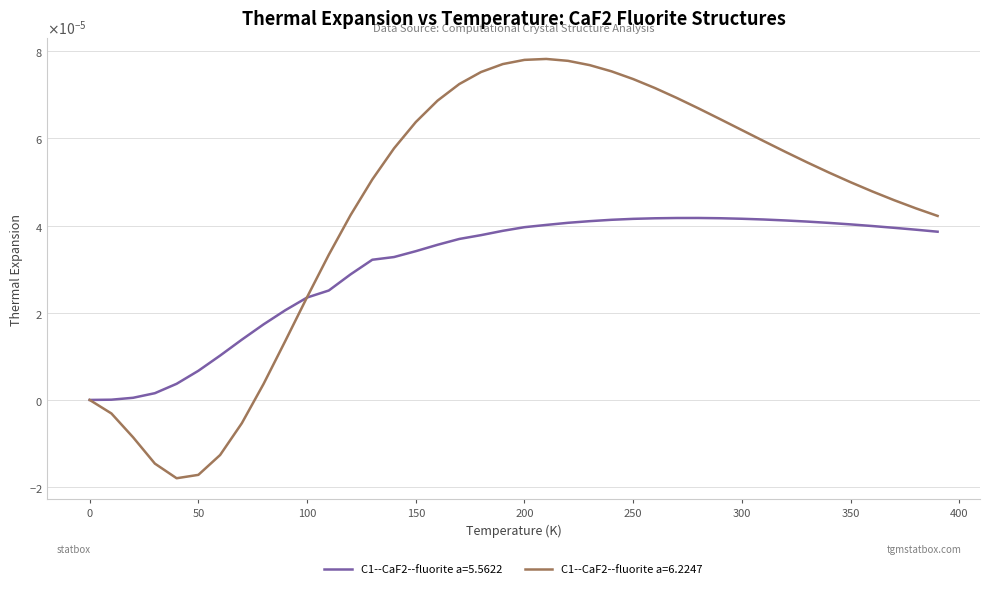

Does the chart display data point markers on the line(s)?

No